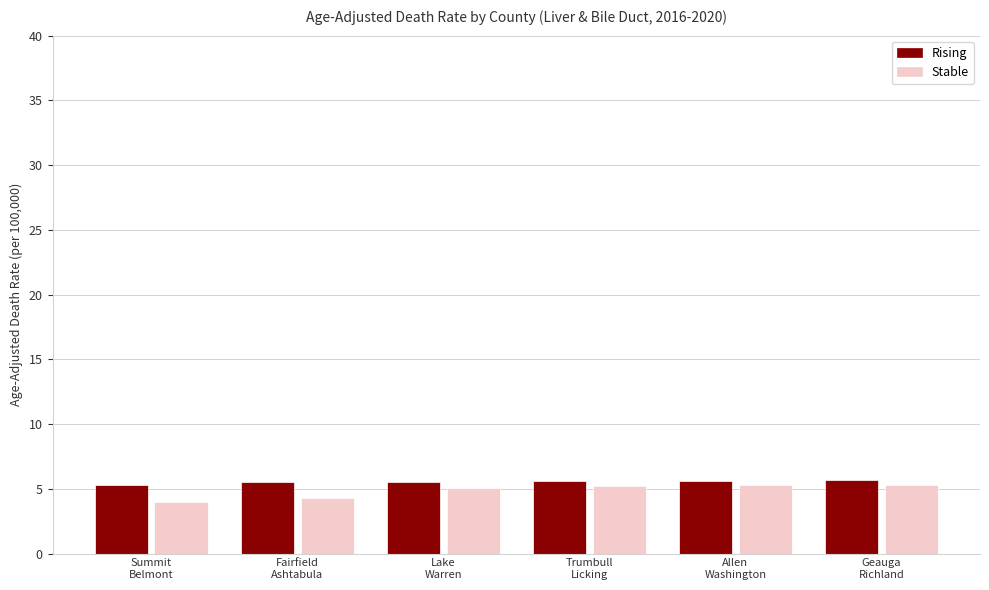

Which series changed the most between Fairfield
Ashtabula and Lake
Warren?

Stable